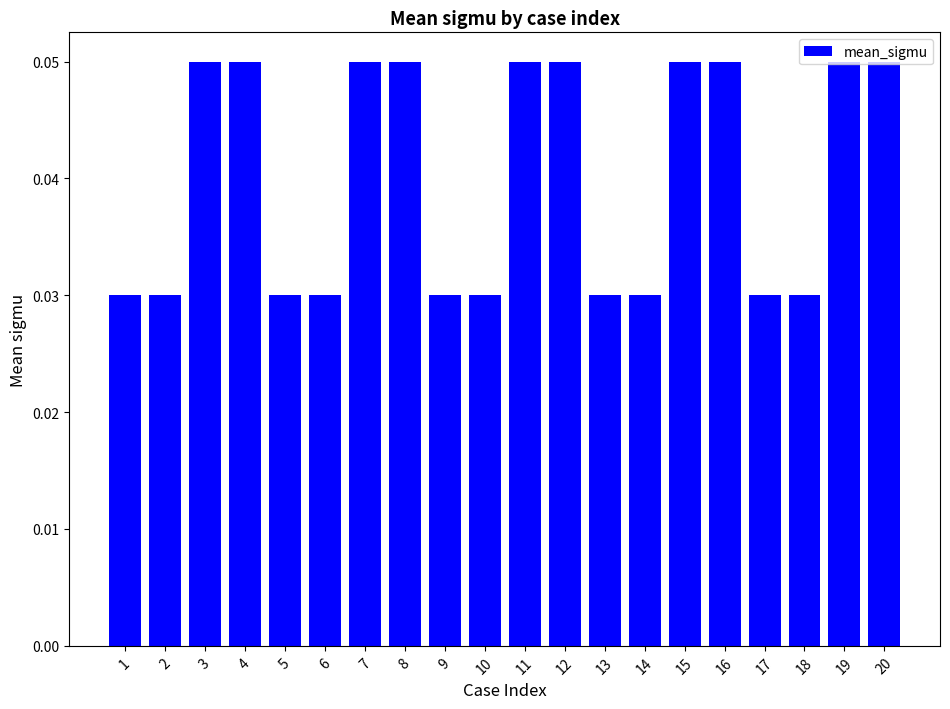

Is it true that the value at 7 is 0.0?

False